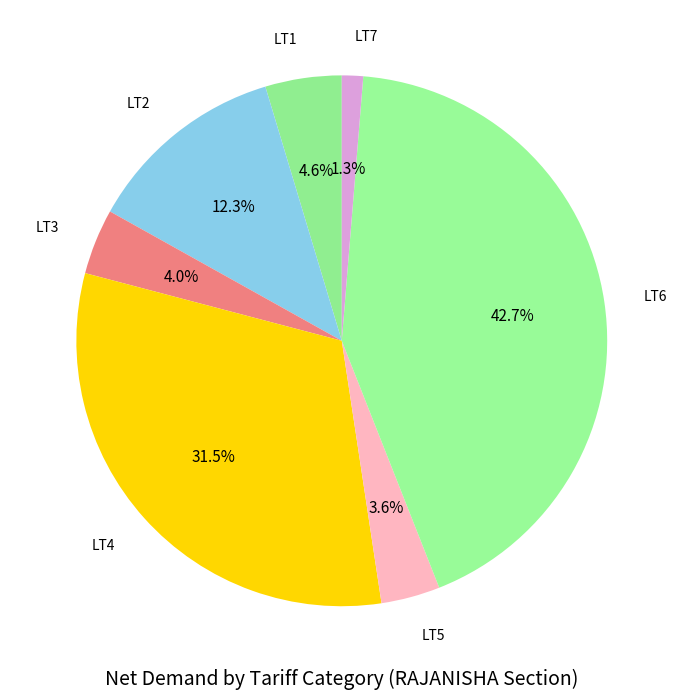

Count the number of slices in the pie.

7